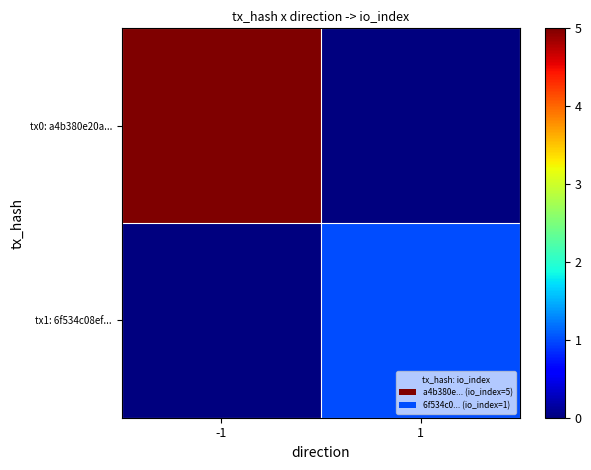

At how many categories does at least one series exceed 0?

2